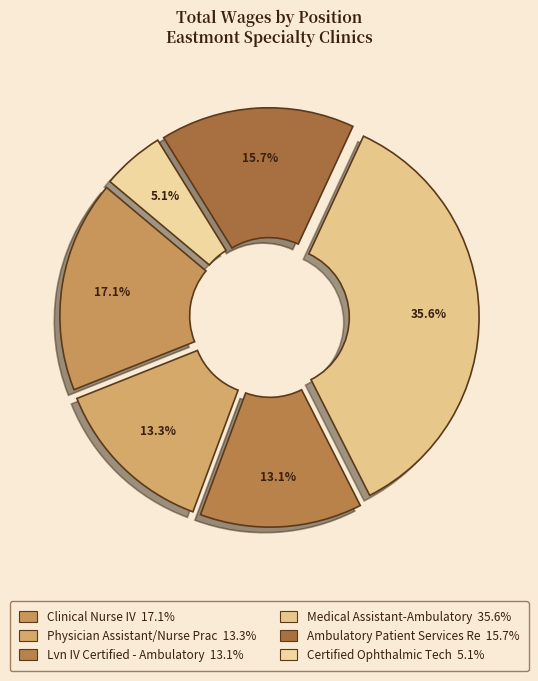

Count the number of slices in the pie.

6